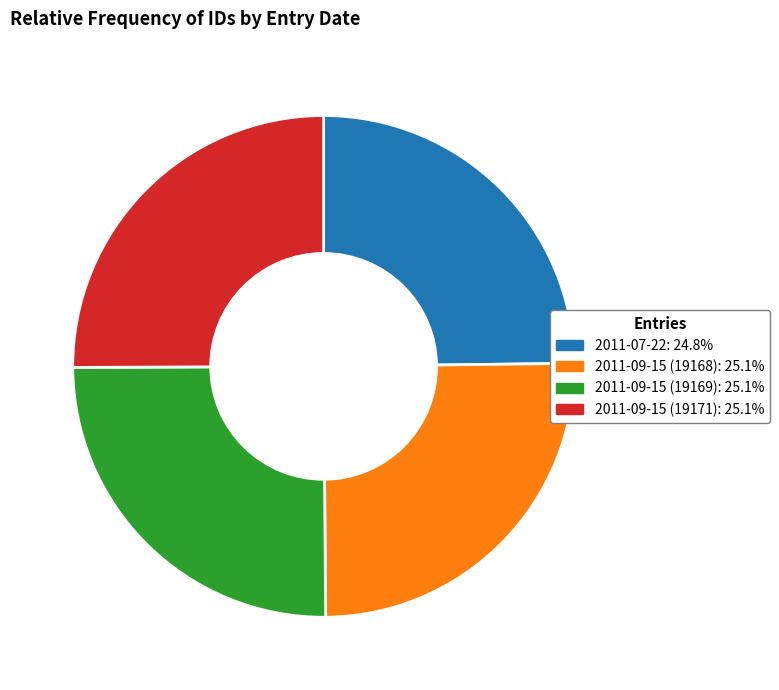

What is the ratio of the value at 2011-09-15 (19171) to the value at 2011-09-15 (19168)?

1.0